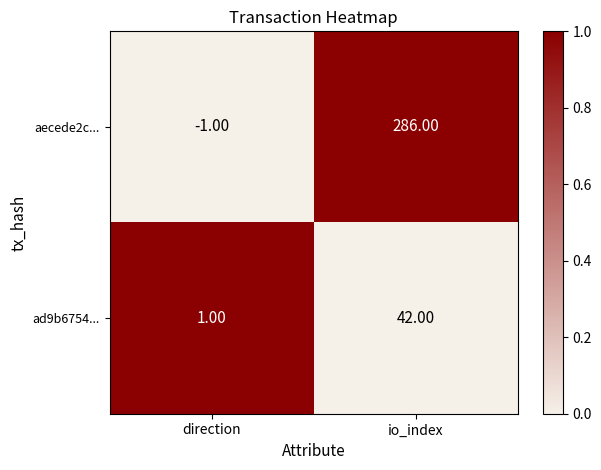

What is the total value across all series at io_index?

328